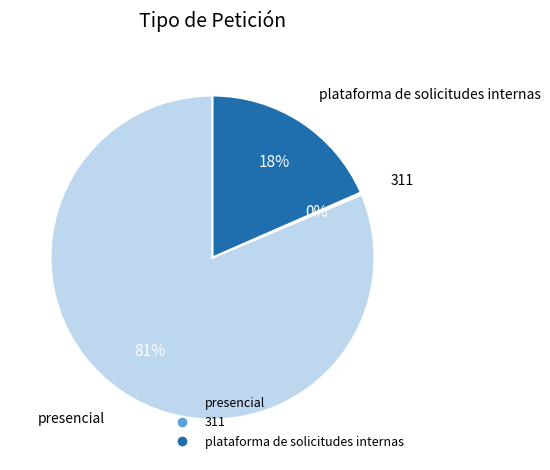

Is there any slice that represents more than half of the pie?

Yes